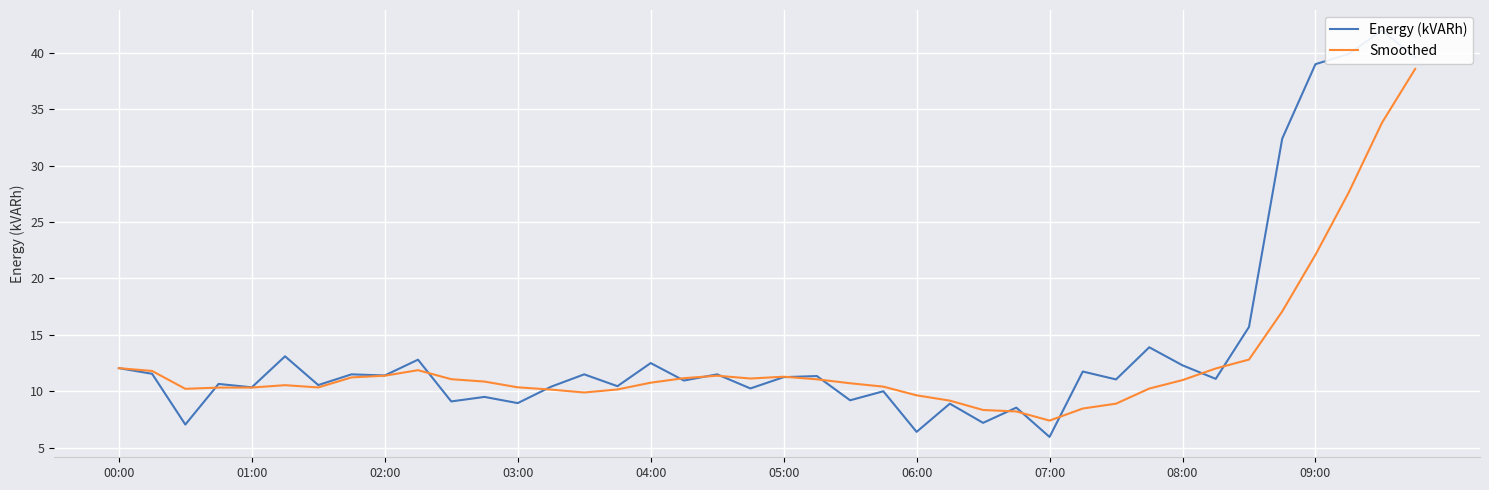

Rank the series by their average value, from lowest to highest.

Smoothed, Energy (kVARh)